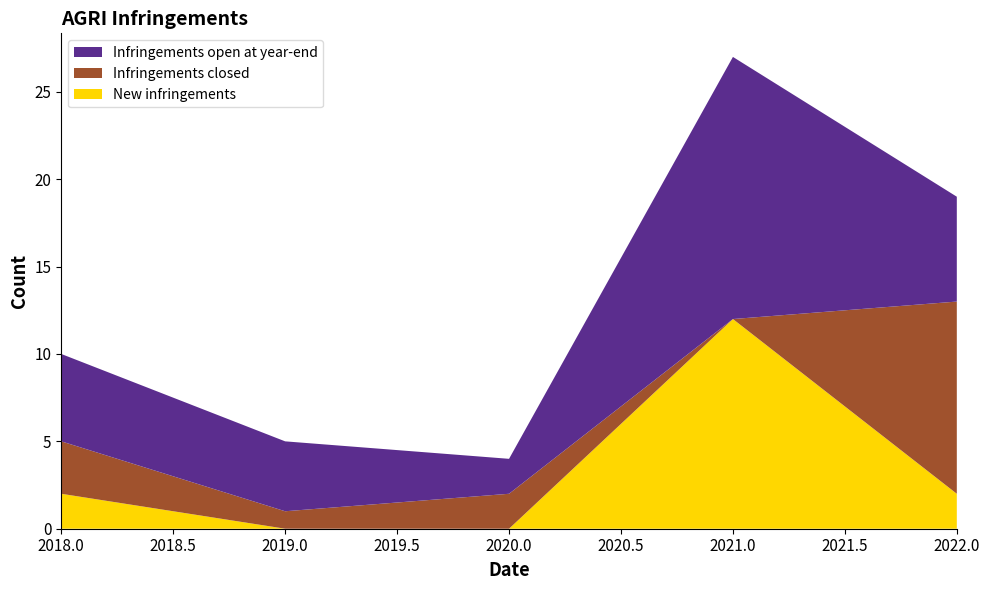

Reading left to right, list all the values displayed in this chart.

New infringements: 2018=2	2019=0	2020=0	2021=12	2022=2
Infringements closed: 2018=3	2019=1	2020=2	2021=0	2022=11
Infringements open at year-end: 2018=5	2019=4	2020=2	2021=15	2022=6